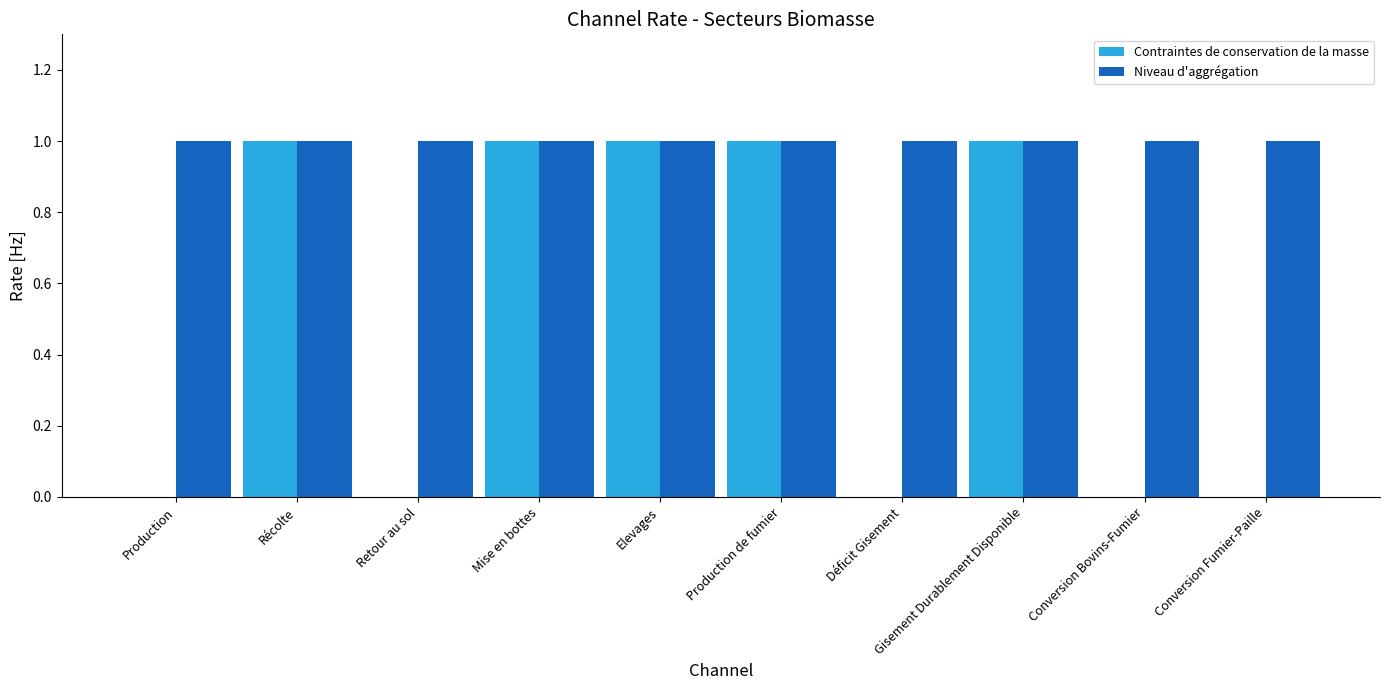

What is the greatest value displayed?

1